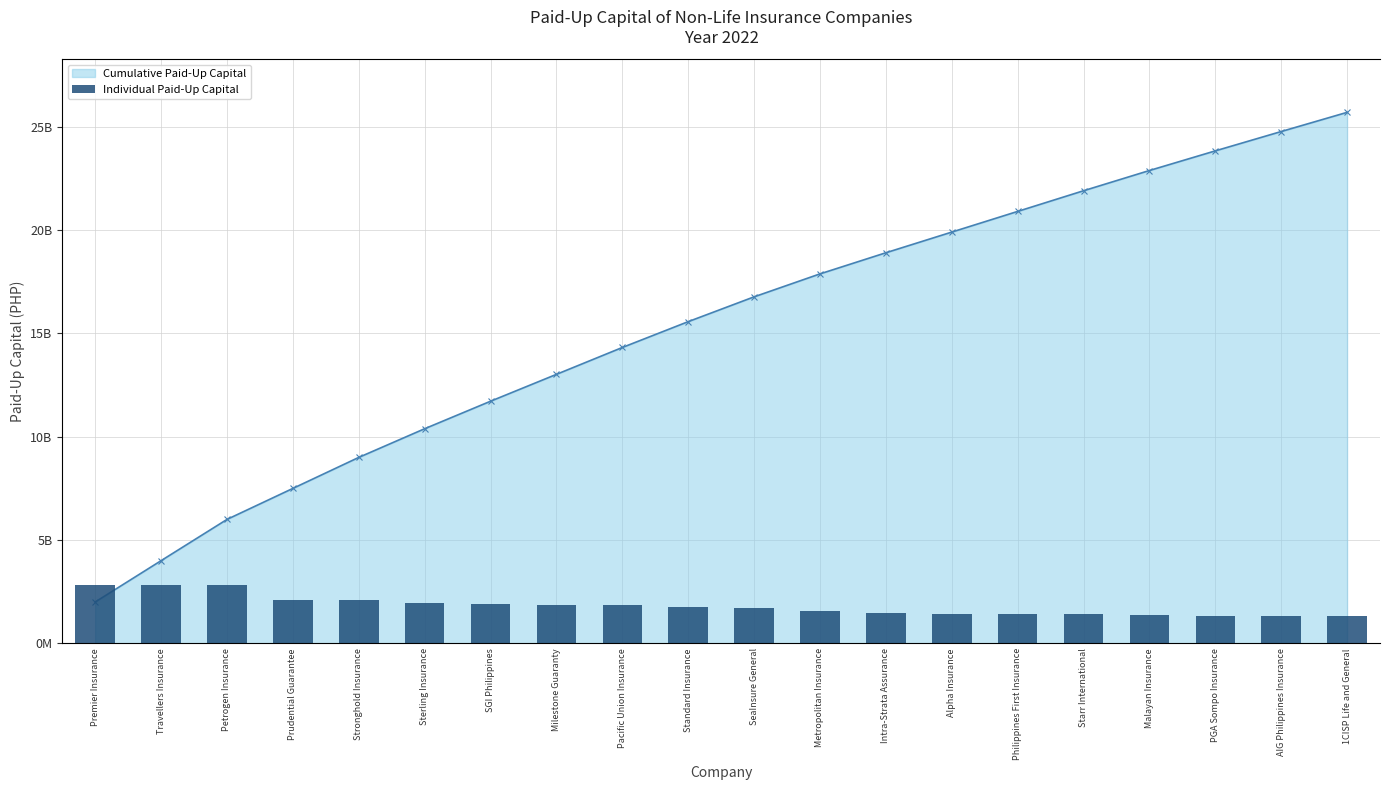

List the series in order of their peak value, highest first.

Cumulative Paid-Up Capital, Individual Paid-Up Capital